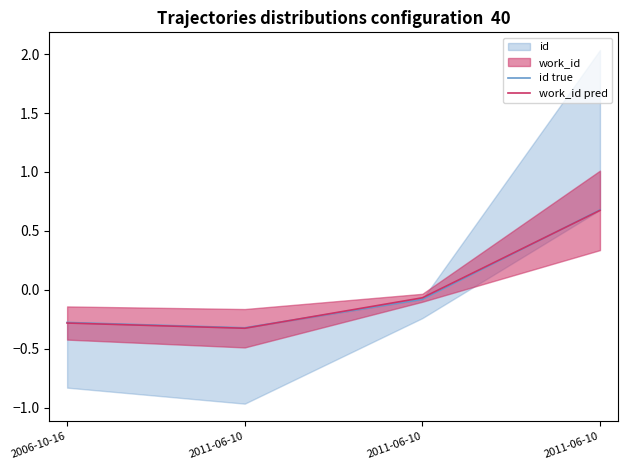

True or false: id true and work_id pred intersect in this chart.

True